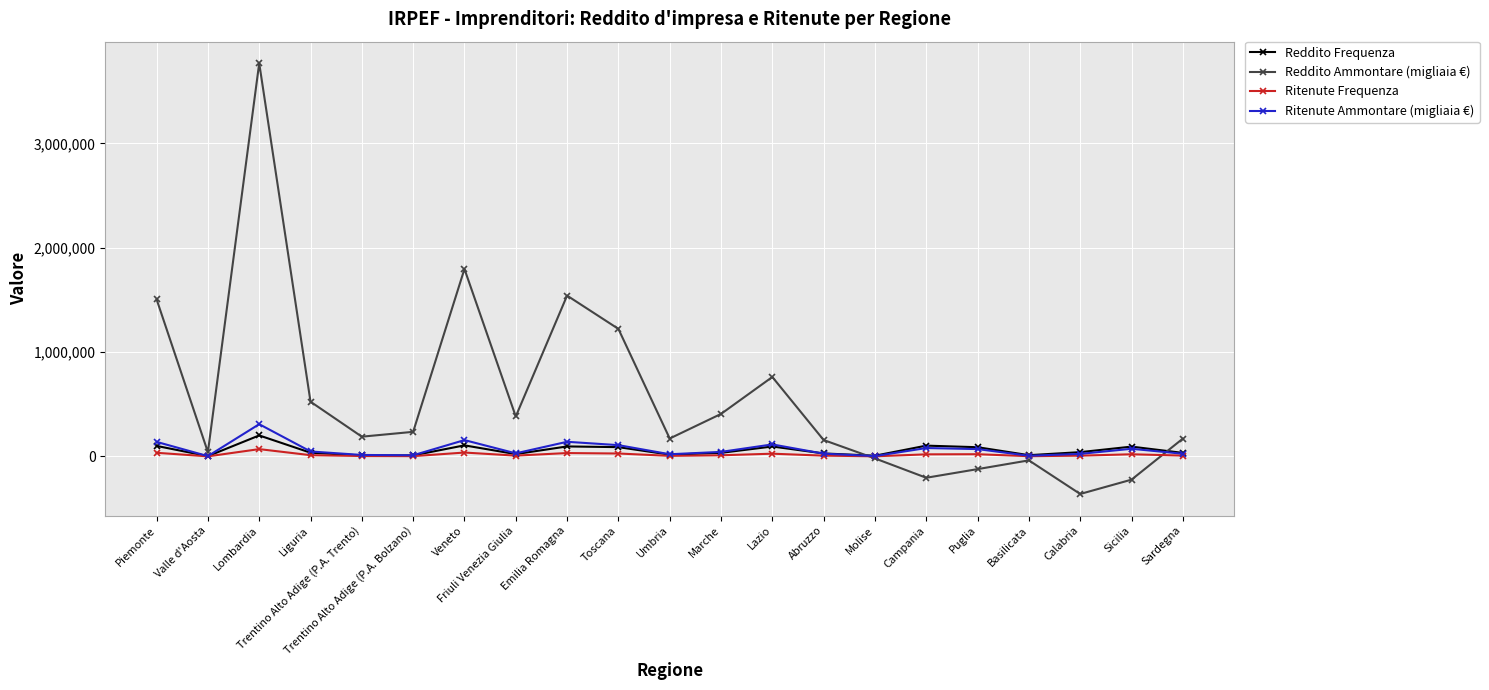

Is the value of Reddito Ammontare (migliaia €) at Emilia Romagna greater than the value of Ritenute Frequenza at Umbria?

Yes